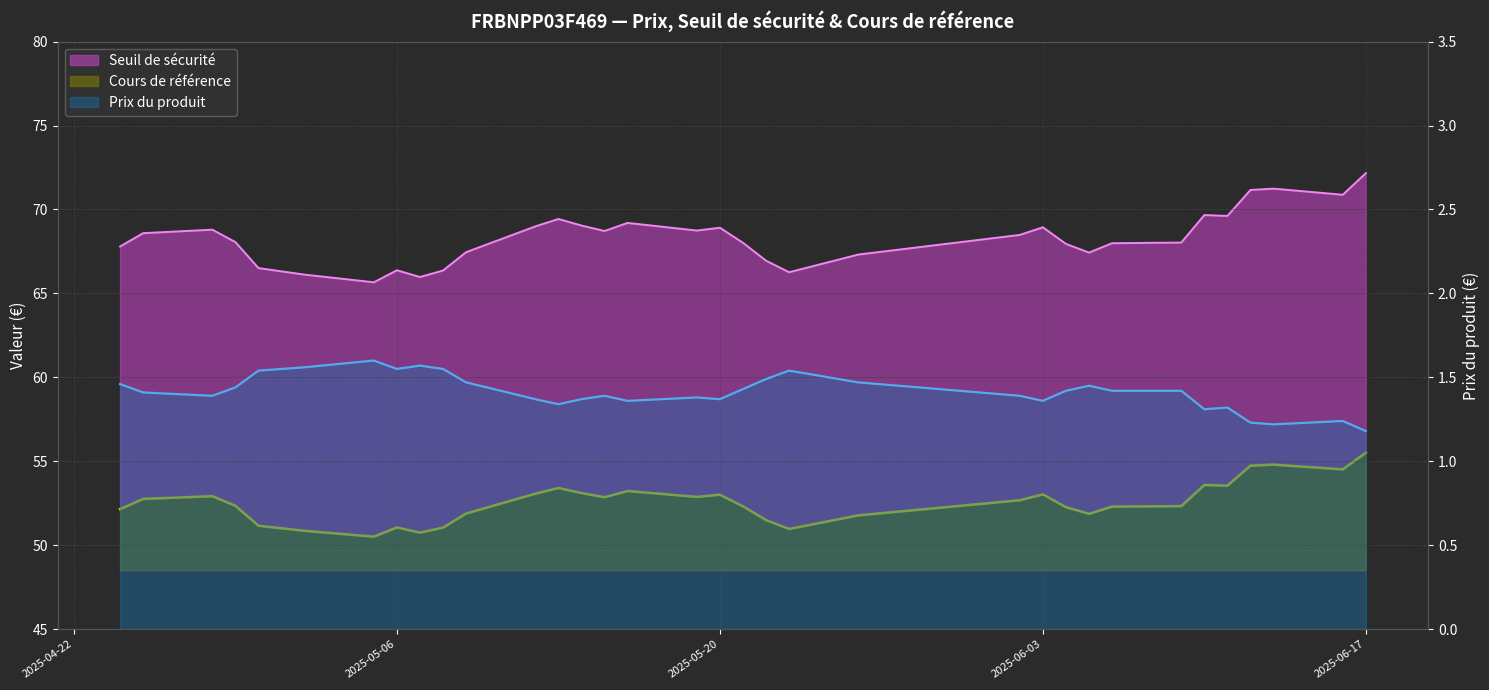

Which series has the largest total across all categories?

Seuil de sécurité